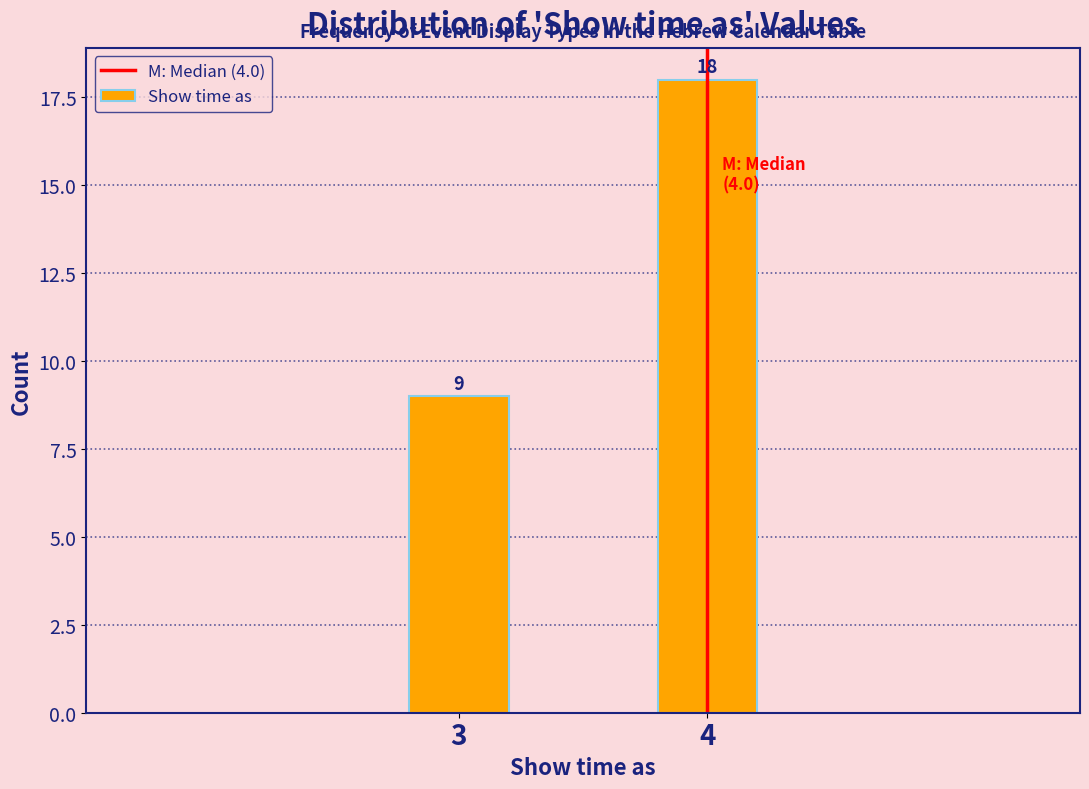

Reading left to right, what are all the values shown in this chart?

9	18